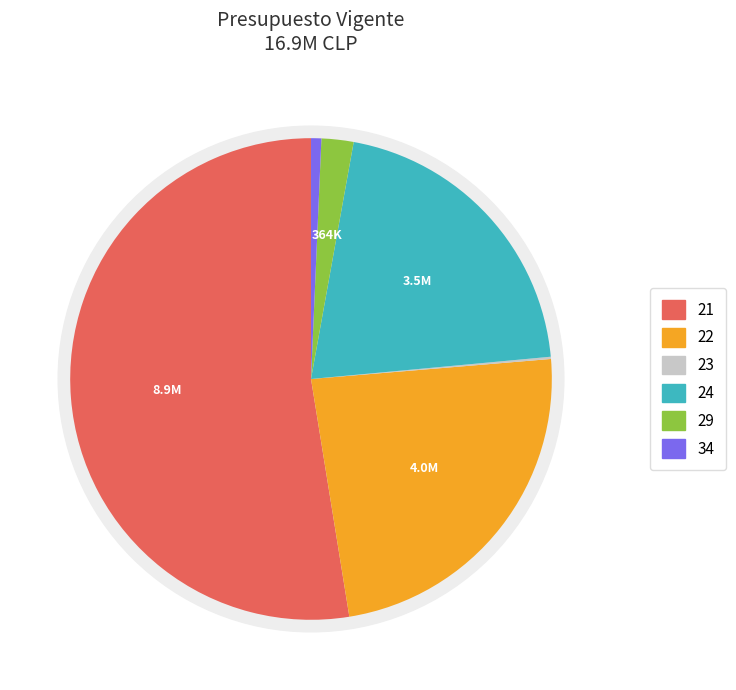

Is the sum of PRESTACIONES DE SEGURIDAD SOCIAL and BIENES Y SERVICIOS DE CONSUMO greater than half?

No